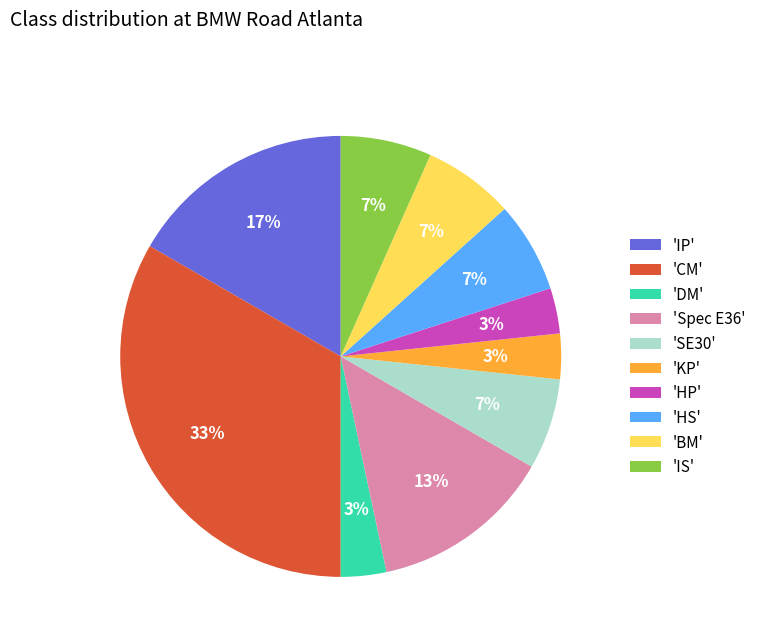

To the nearest percent, what is the average slice percentage?

10%